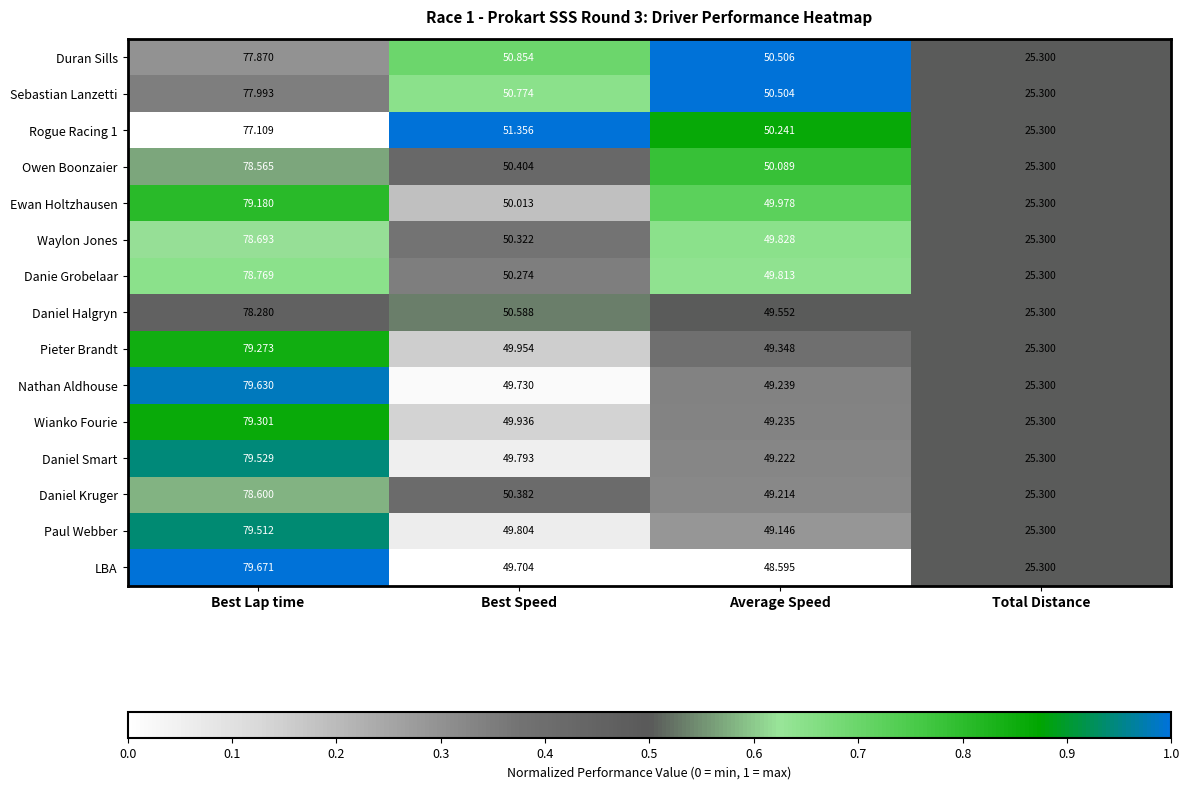

Between Best Speed and Average Speed, which series saw the biggest shift?

Daniel Kruger